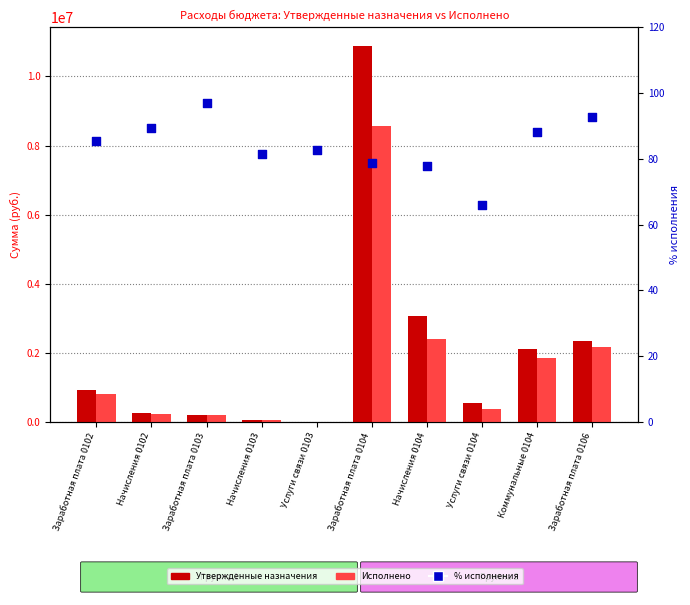

Which series has the largest Y range (max minus min)?

Утвержденные назначения